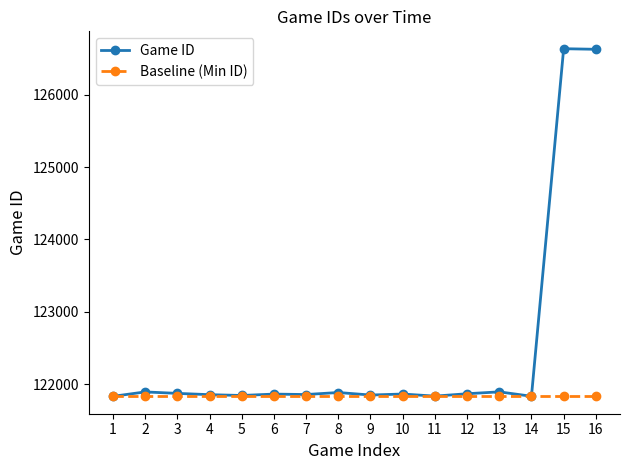

What is the value of the Baseline (Min ID) point at the 10th from the left?

121831